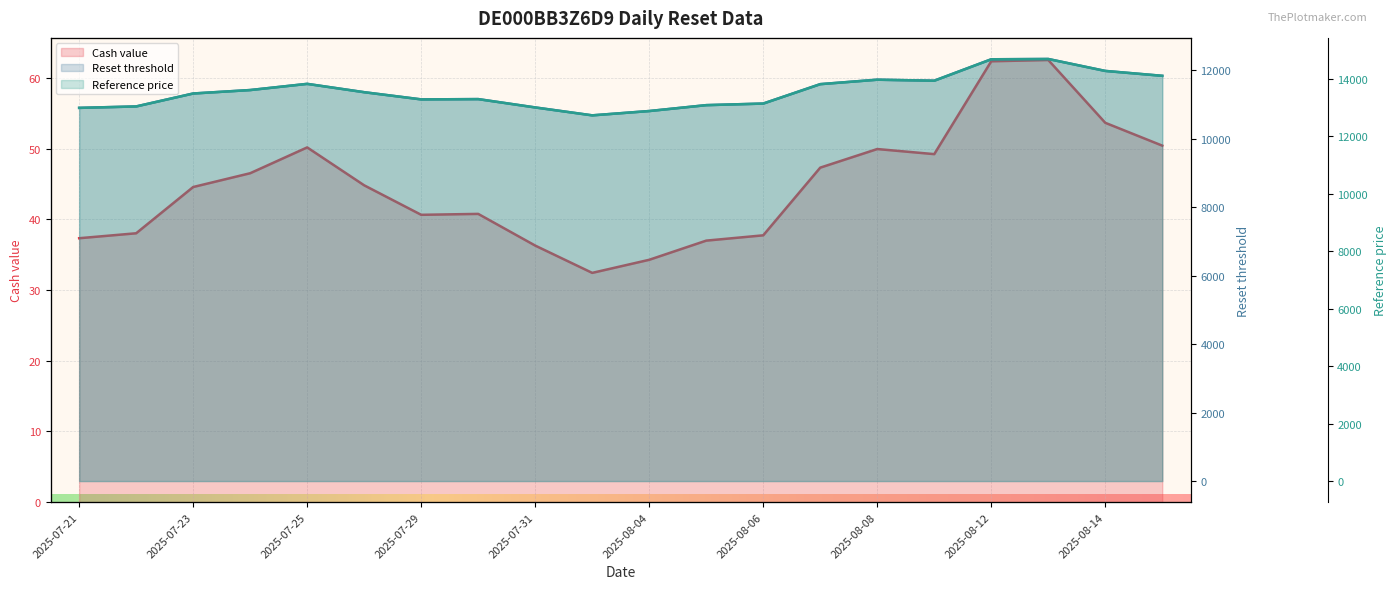

Reading left to right, what are all the values shown in this chart?

Cash value: 2025-07-21=37.3	2025-07-22=38.0	2025-07-23=44.6	2025-07-24=46.5	2025-07-25=50.2	2025-07-28=44.8	2025-07-29=40.6	2025-07-30=40.8	2025-07-31=36.3	2025-08-01=32.4	2025-08-04=34.3	2025-08-05=37.0	2025-08-06=37.7	2025-08-07=47.3	2025-08-08=49.9	2025-08-11=49.2	2025-08-12=62.3	2025-08-13=62.5	2025-08-14=53.6	2025-08-15=50.4
Reset threshold: 2025-07-21=10903.2	2025-07-22=10945.2	2025-07-23=11323.2	2025-07-24=11424.0	2025-07-25=11604.6	2025-07-28=11361.0	2025-07-29=11151.0	2025-07-30=11159.4	2025-07-31=10915.8	2025-08-01=10684.8	2025-08-04=10810.8	2025-08-05=10983.0	2025-08-06=11029.2	2025-08-07=11596.2	2025-08-08=11726.4	2025-08-11=11697.0	2025-08-12=12322.8	2025-08-13=12331.2	2025-08-14=11982.6	2025-08-15=11839.8
Reference price: 2025-07-21=12980.0	2025-07-22=13030.0	2025-07-23=13480.0	2025-07-24=13600.0	2025-07-25=13815.0	2025-07-28=13525.0	2025-07-29=13275.0	2025-07-30=13285.0	2025-07-31=12995.0	2025-08-01=12720.0	2025-08-04=12870.0	2025-08-05=13075.0	2025-08-06=13130.0	2025-08-07=13805.0	2025-08-08=13960.0	2025-08-11=13925.0	2025-08-12=14670.0	2025-08-13=14680.0	2025-08-14=14265.0	2025-08-15=14095.0